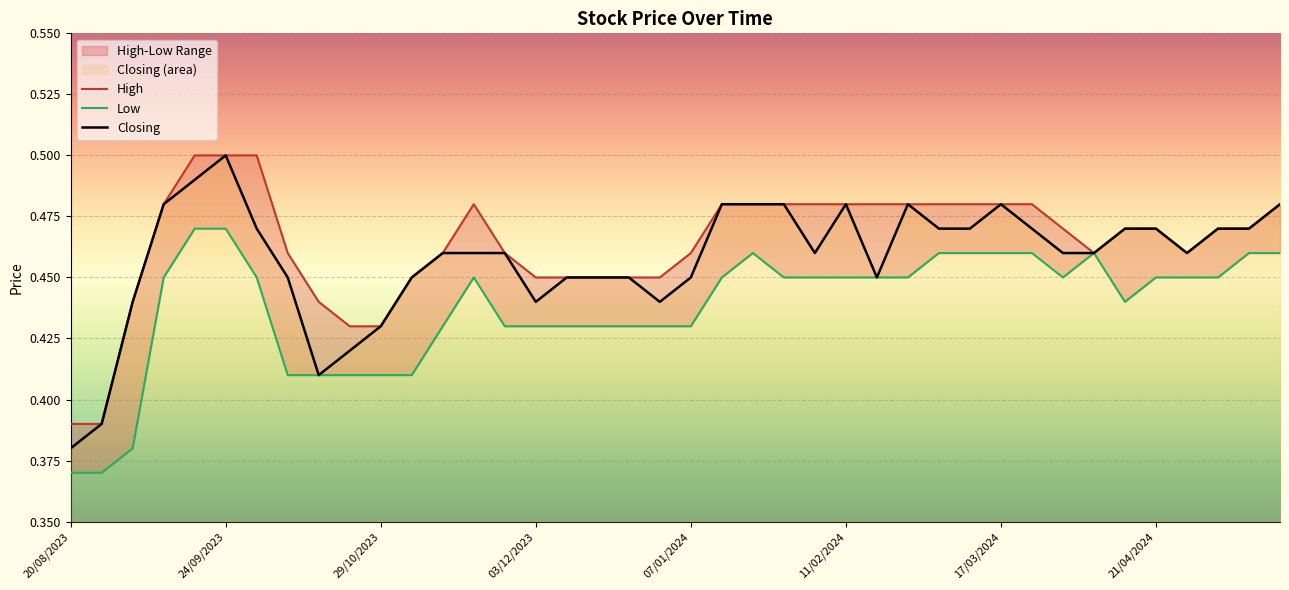

What is the greatest value displayed?

0.5